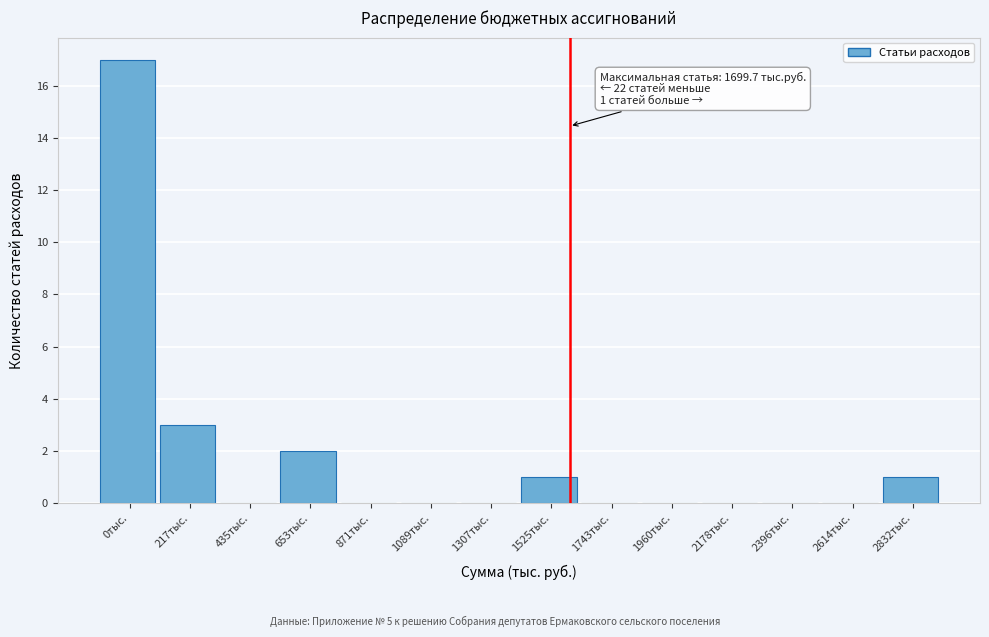

Reading right to left, what are all the values shown in this chart?

2832тыс.=1	2614тыс.=0	2396тыс.=0	2178тыс.=0	1960тыс.=0	1743тыс.=0	1525тыс.=1	1307тыс.=0	1089тыс.=0	871тыс.=0	653тыс.=2	435тыс.=0	217тыс.=3	0тыс.=17